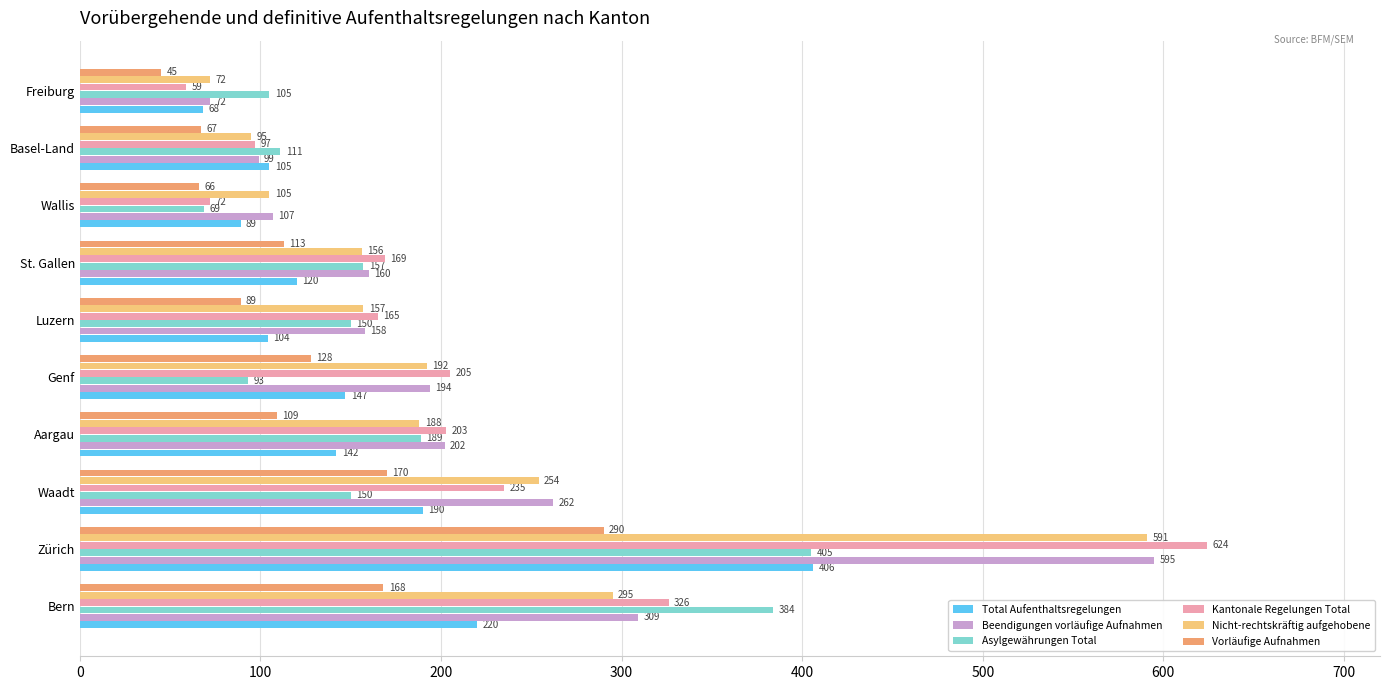

What is the spread (max minus min) of values at Waadt?

112